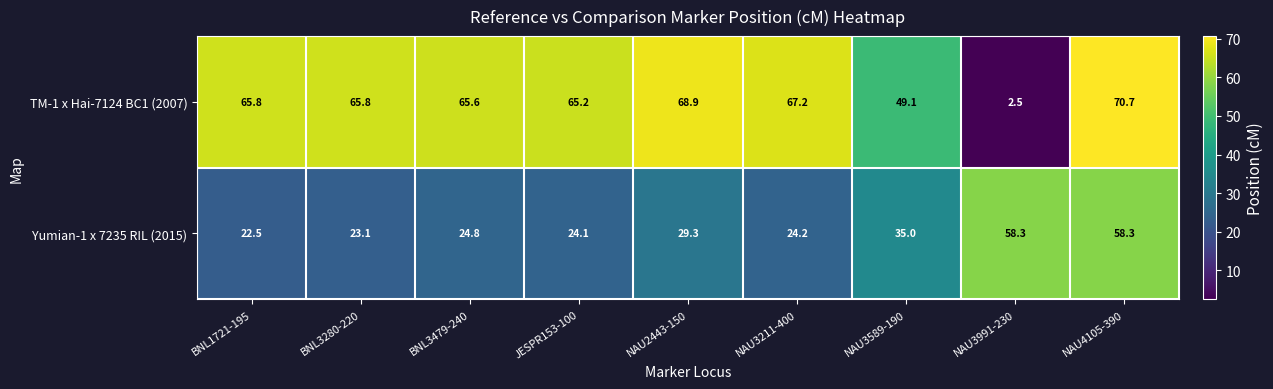

How many data points does each series have?

9